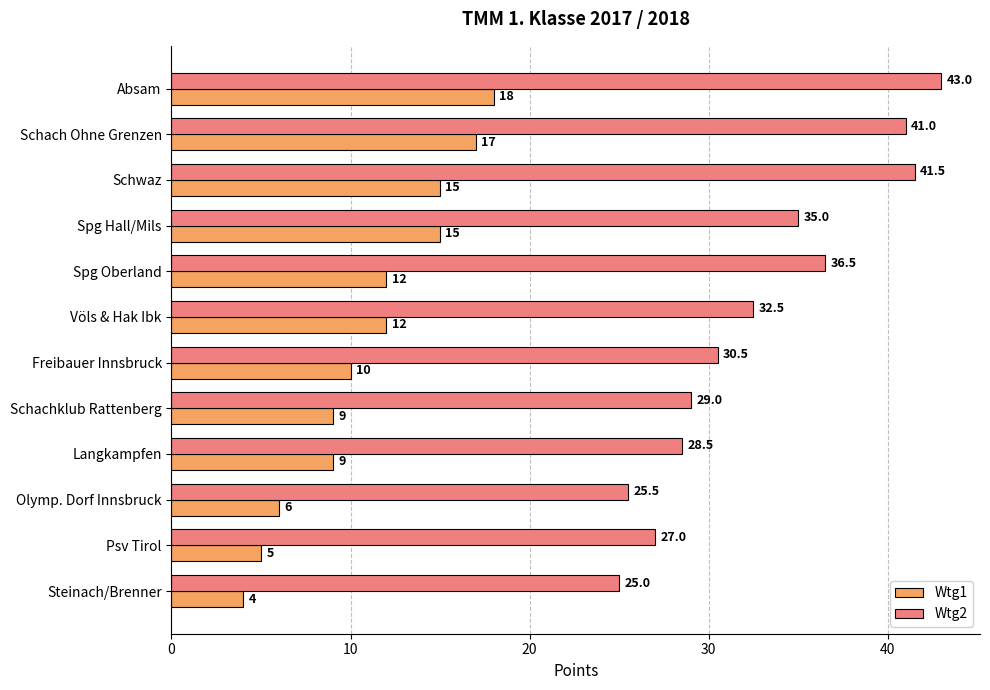

Which series changed the most between Absam and Spg Hall/Mils?

Wtg2